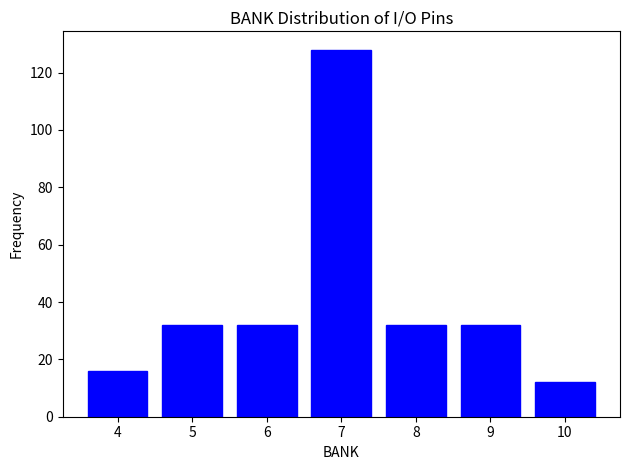

Reading left to right, list all the values displayed in this chart.

16	32	32	128	32	32	12